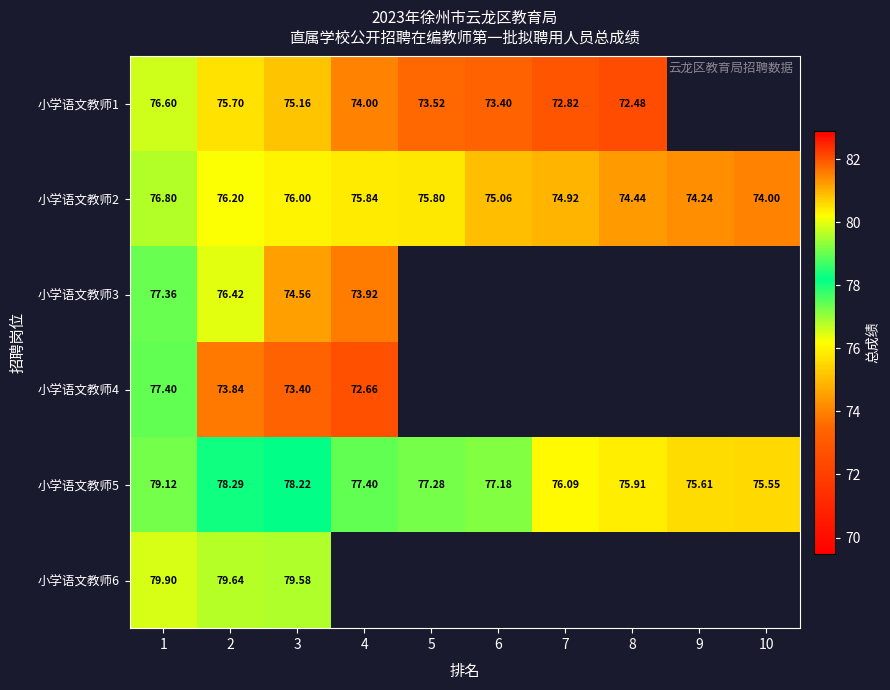

How many categories are shown in the chart?

10